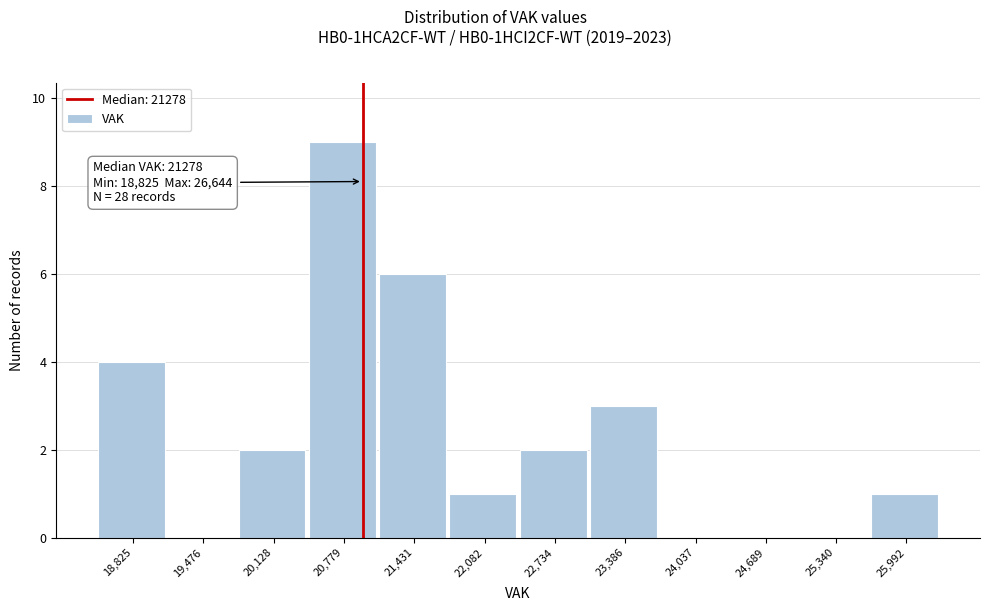

Reading left to right, extract all data points from this chart.

18,825=4	19,476=0	20,128=2	20,779=9	21,431=6	22,082=1	22,734=2	23,386=3	24,037=0	24,689=0	25,340=0	25,992=1